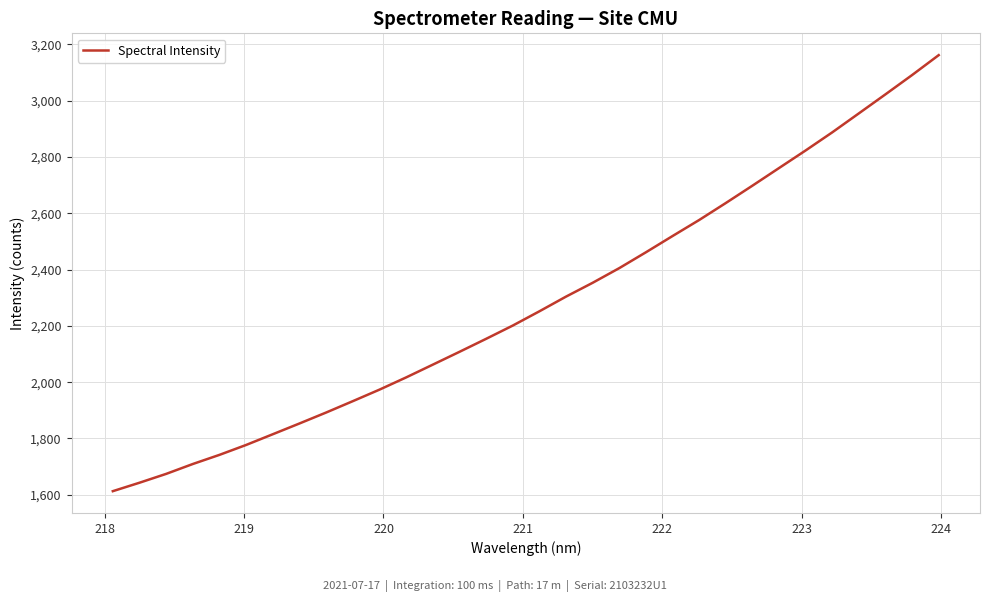

What is the maximum value shown in the chart?

3161.9